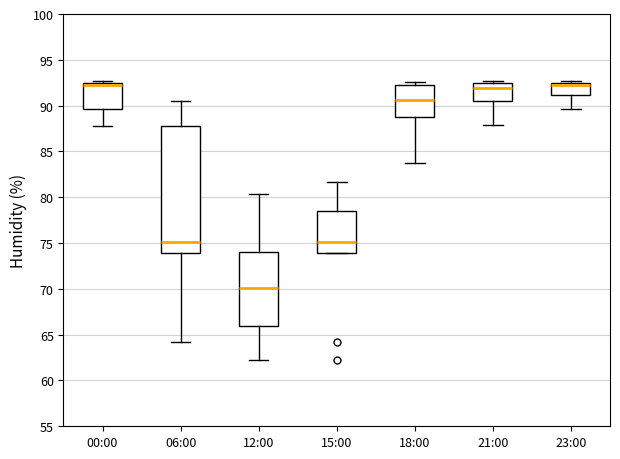

Which box is the tallest, from its lower edge to its upper edge?

06:00